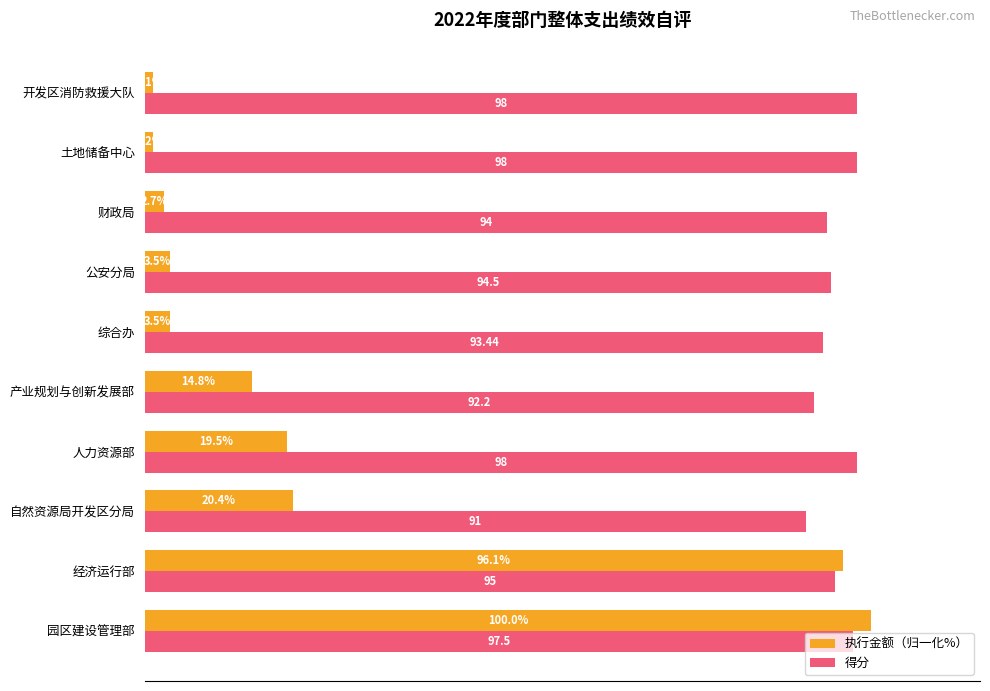

Rank the series by their average value, from lowest to highest.

执行金额（归一化%）, 得分